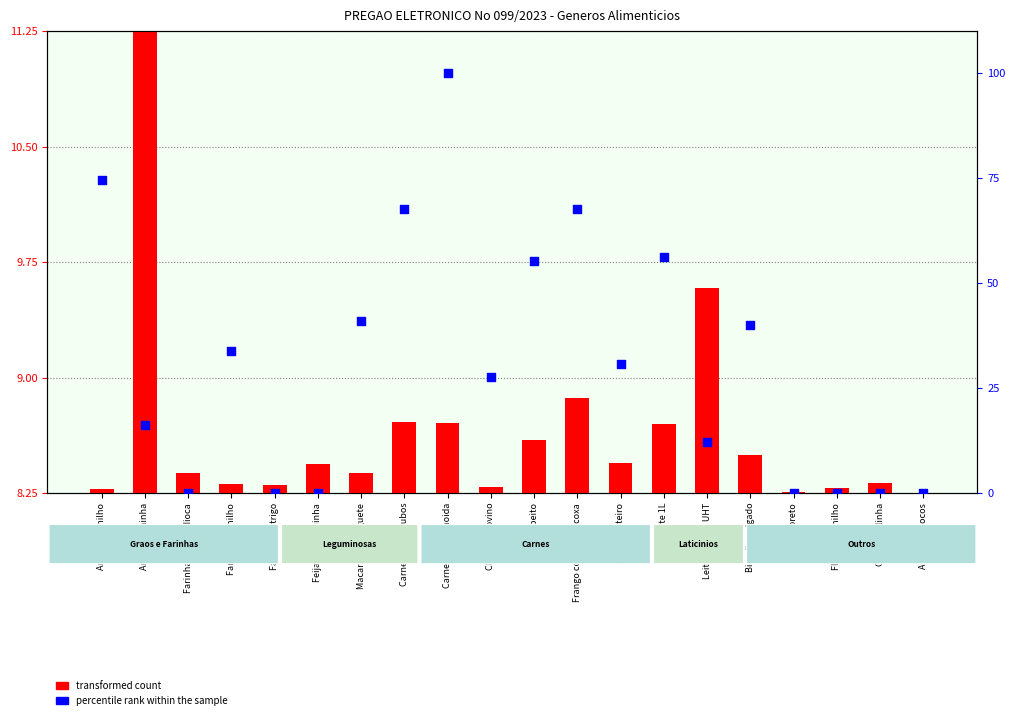

What are all the series names shown in the legend?

transformed count, percentile rank within the sample